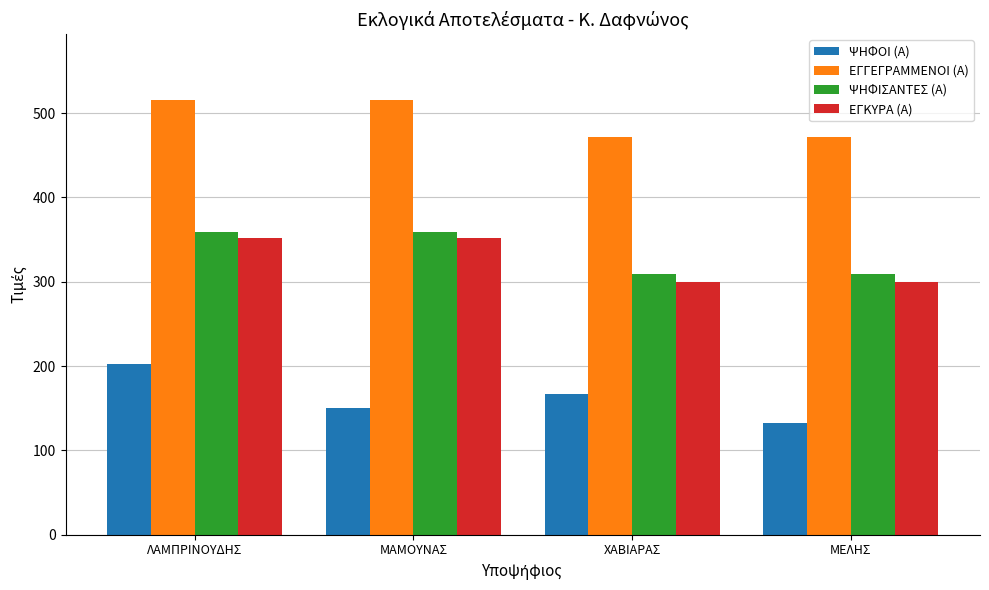

What is the label of the 1st bar from the left?

ΛΑΜΠΡΙΝΟΥΔΗΣ